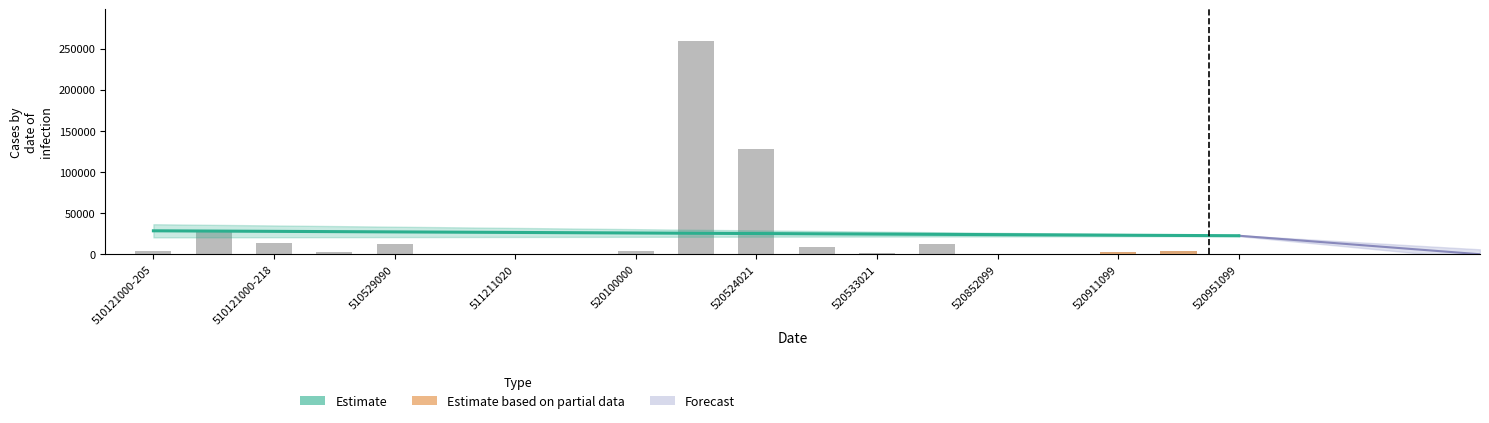

What position from the left is 510310010?

4